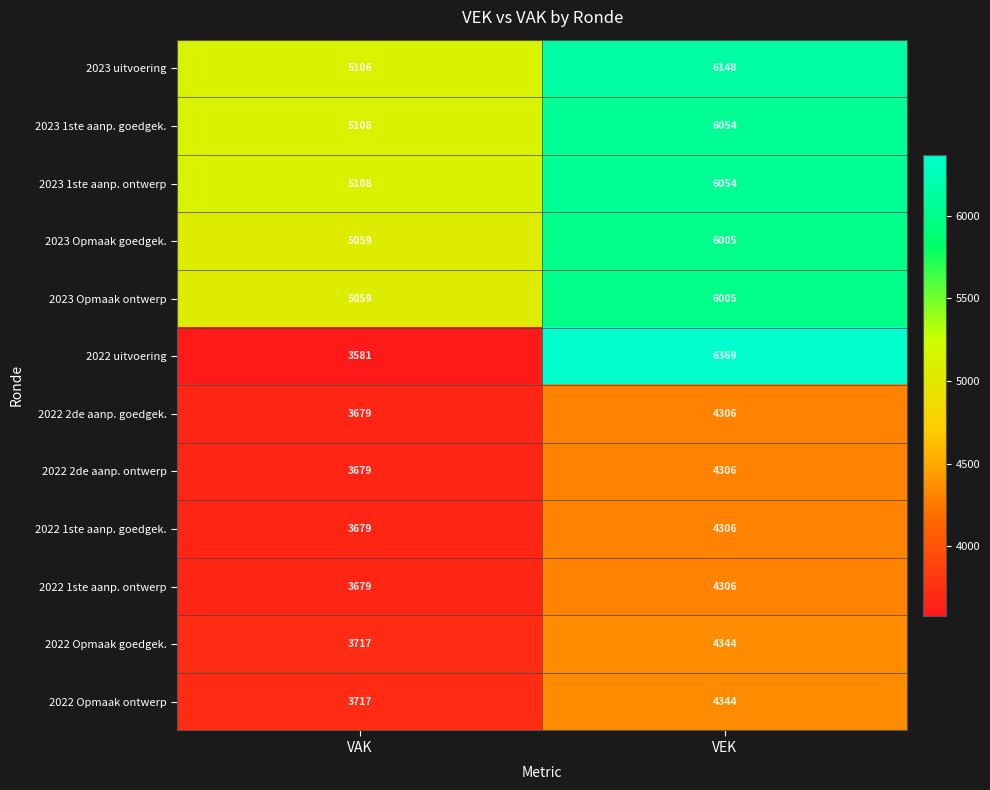

What is the average value of the 2023 1ste aanp. ontwerp series?

5581